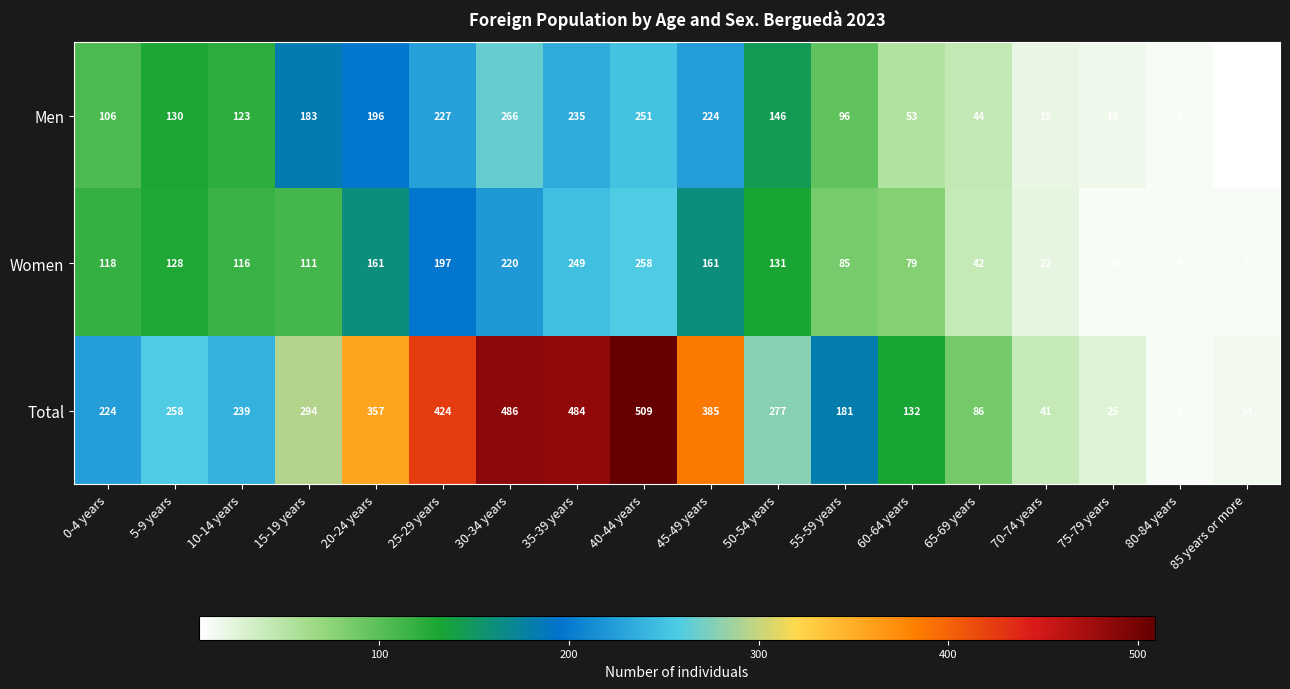

What is the difference between the highest and lowest values at 30-34 years?

266